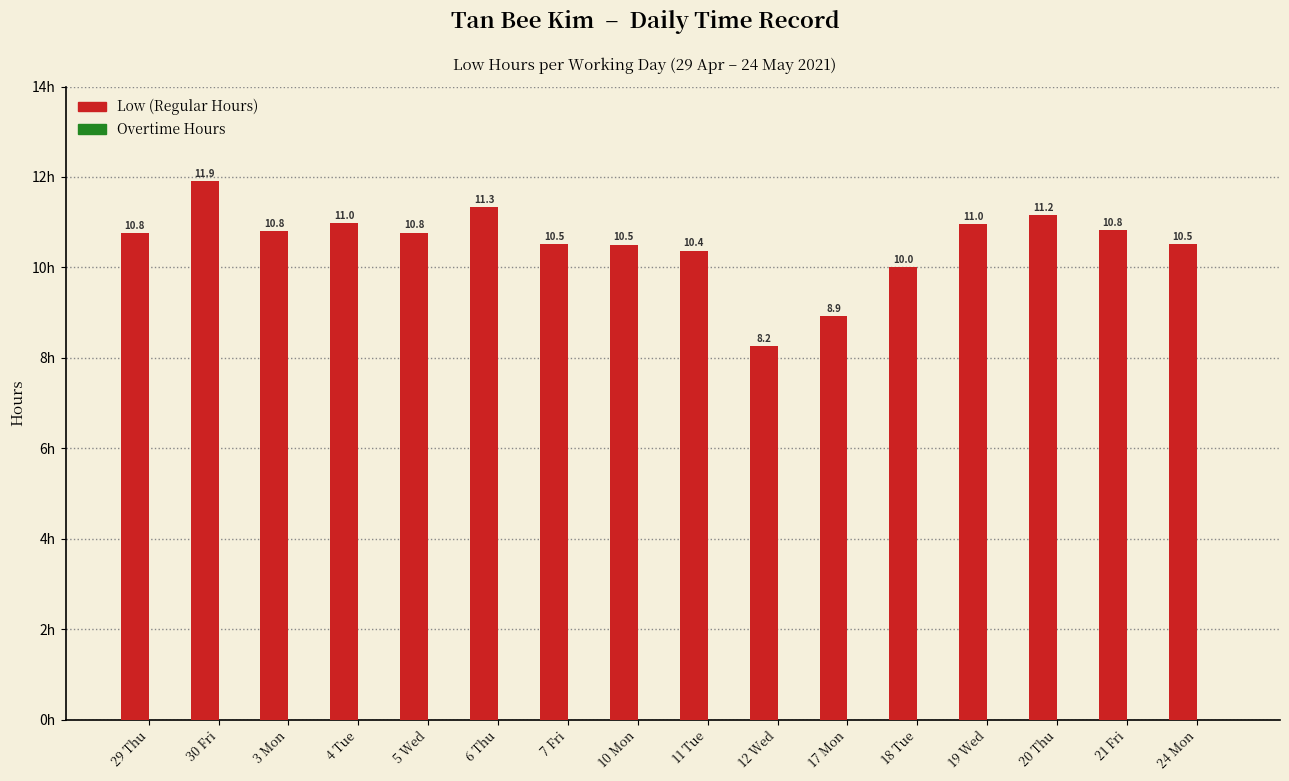

What is the difference between the second highest and second lowest values?

2.4